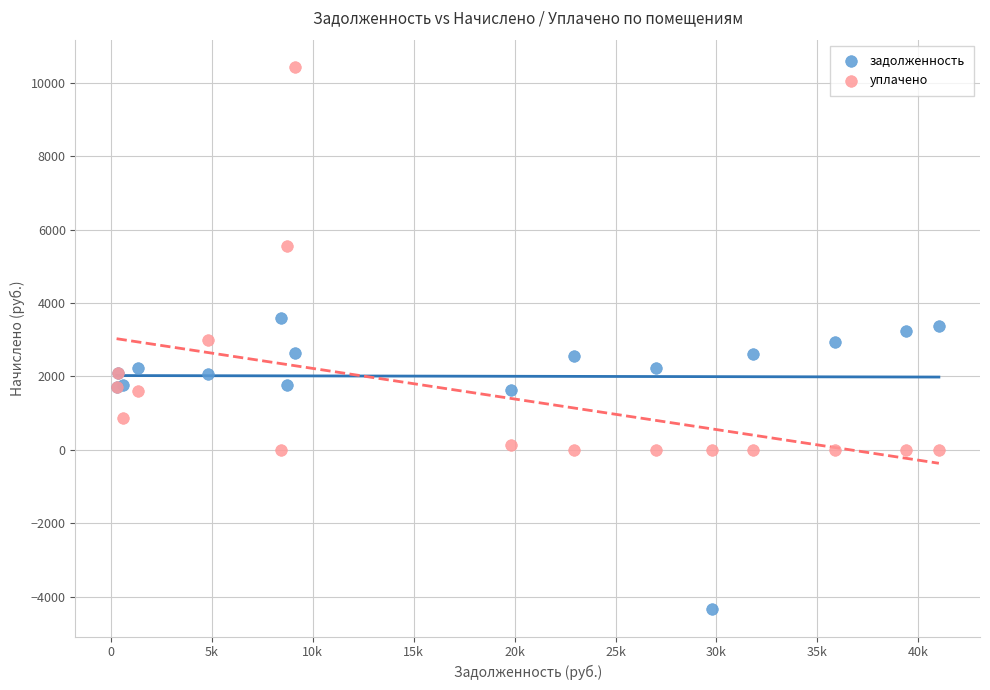

Which series contains the highest Y value?

уплачено